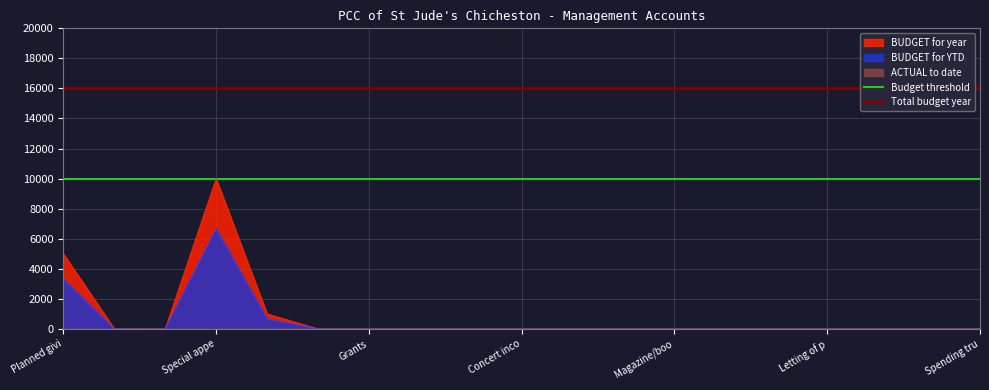

At which label does BUDGET for YTD reach its peak?

Special appe